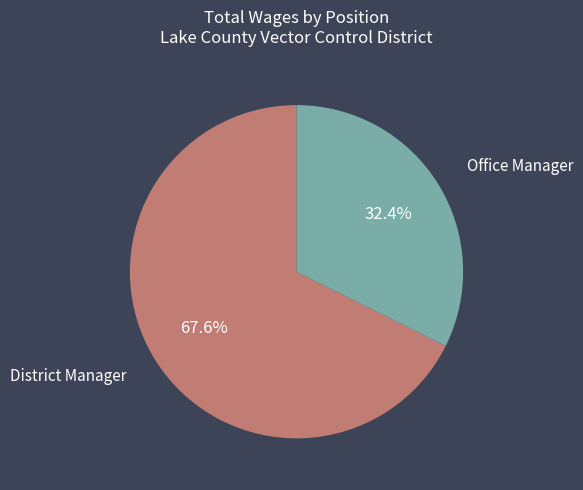

Is there a majority slice in this chart?

Yes